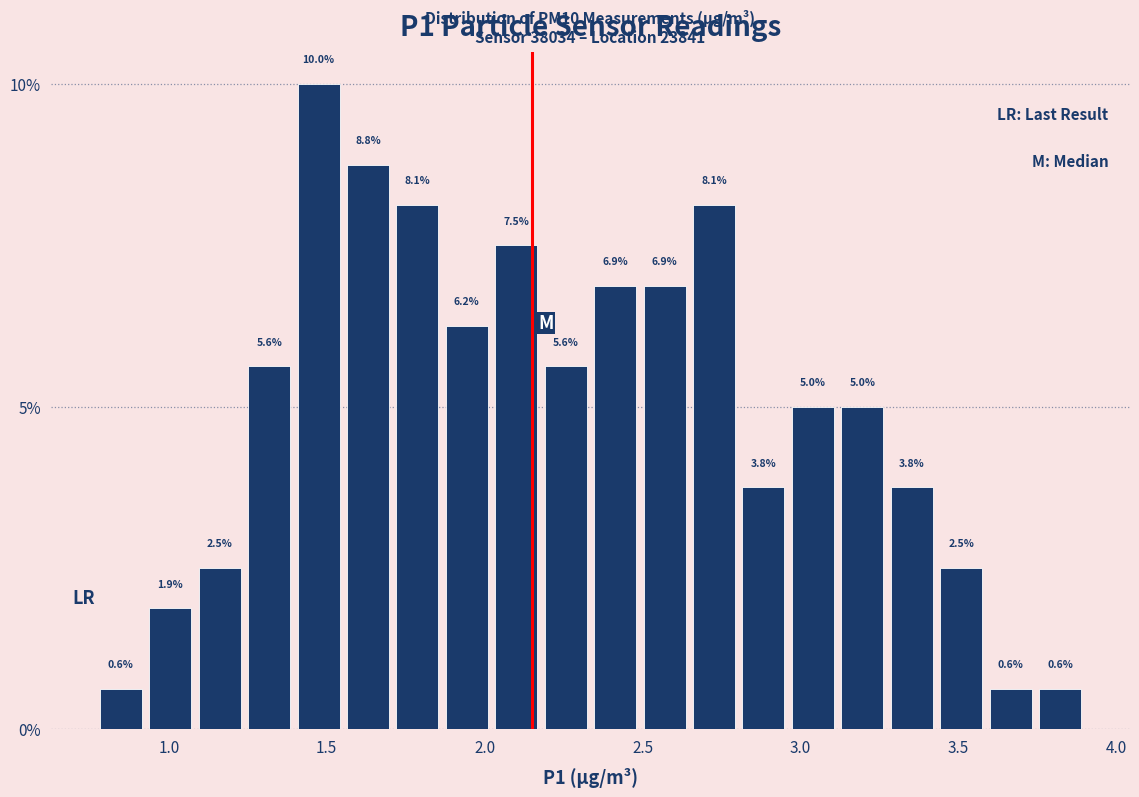

Around what value on the x-axis is the tallest bar? Give the approximate position of its centre, as read against the axis.

1.45